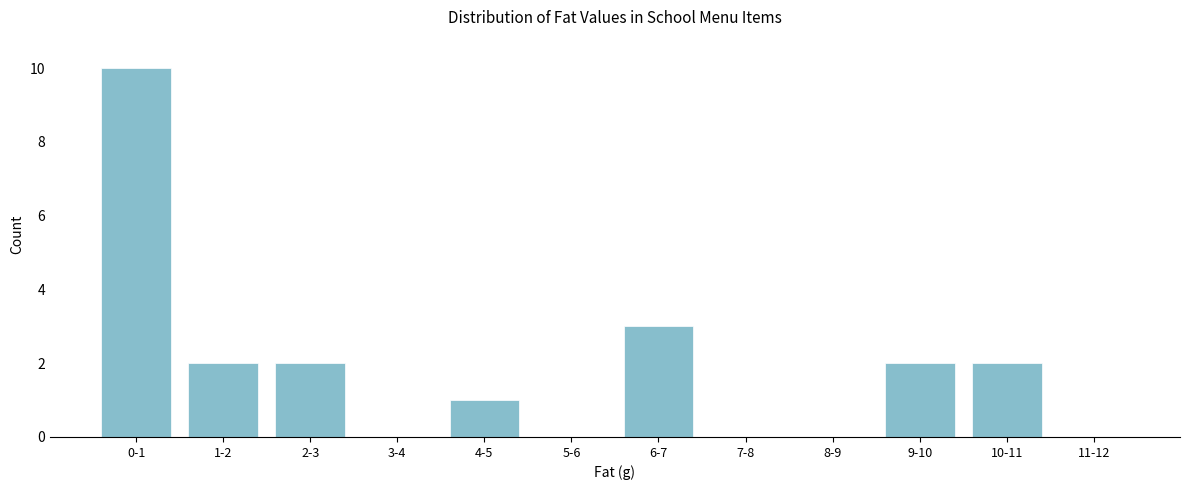

Reading left to right, extract all data points from this chart.

0-1=10	1-2=2	2-3=2	3-4=0	4-5=1	5-6=0	6-7=3	7-8=0	8-9=0	9-10=2	10-11=2	11-12=0